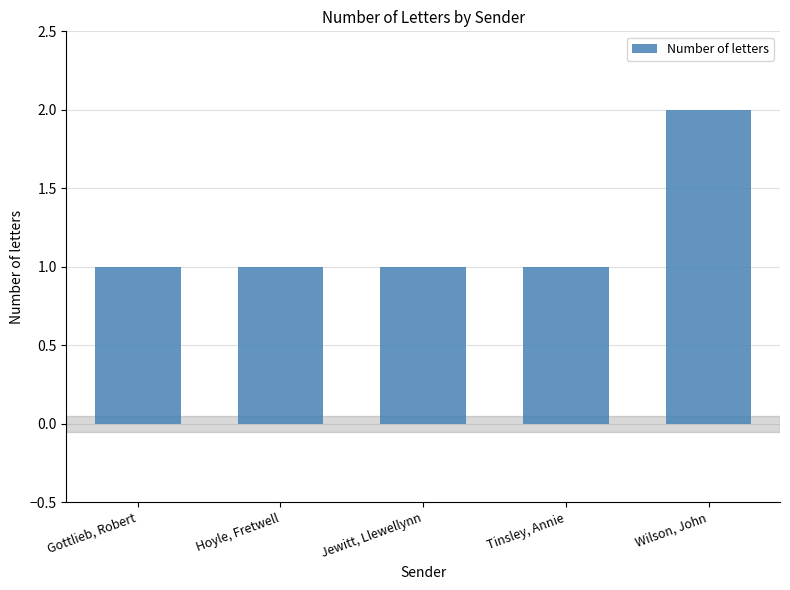

What is the change in value from Tinsley, Annie to Wilson, John?

+1